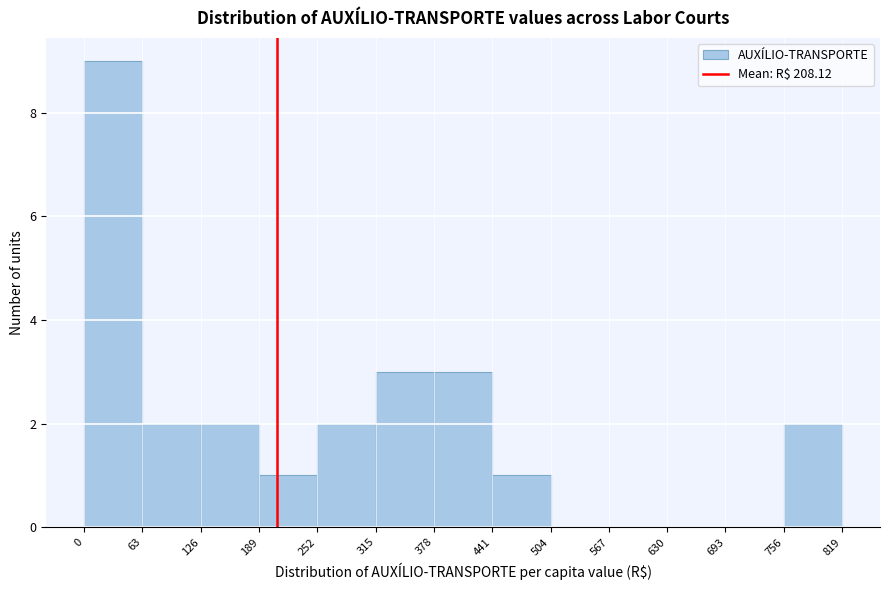

What is the height of the bar covering 315 to 378 on the x-axis? The values are not printed on the chart, so give them approximately, as read against the axis.

3